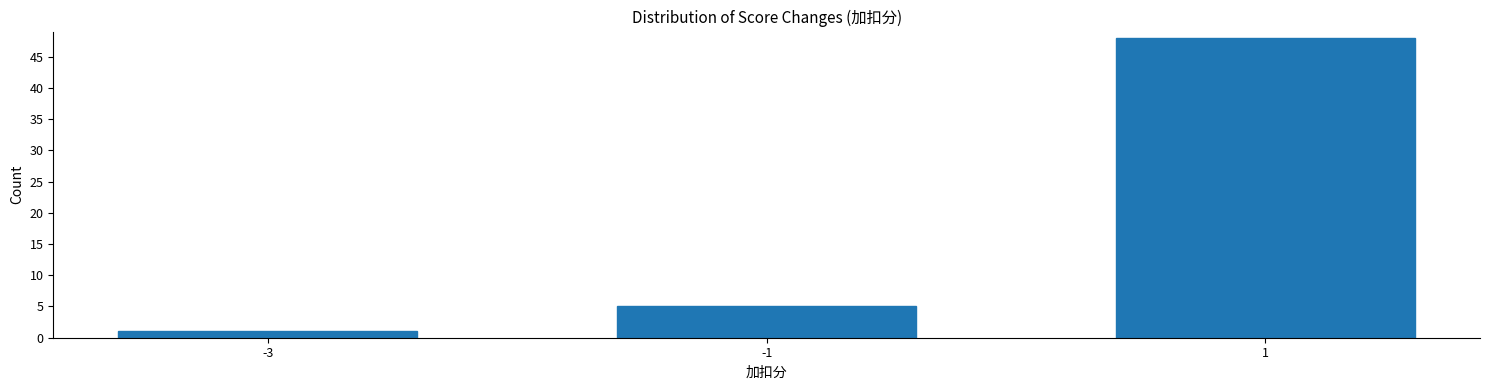

Reading right to left, what are all the values shown in this chart?

48	5	1